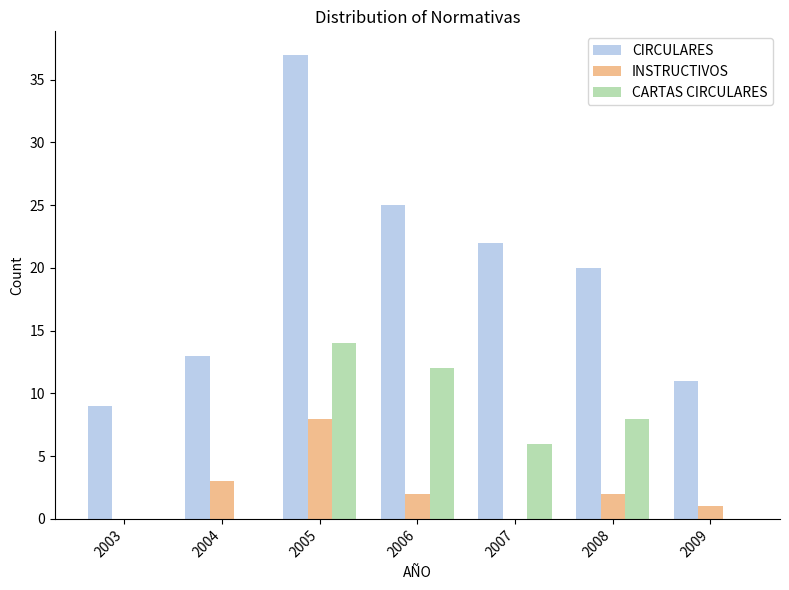

What is the difference between the CARTAS CIRCULARES values at 2009 and 2006?

12